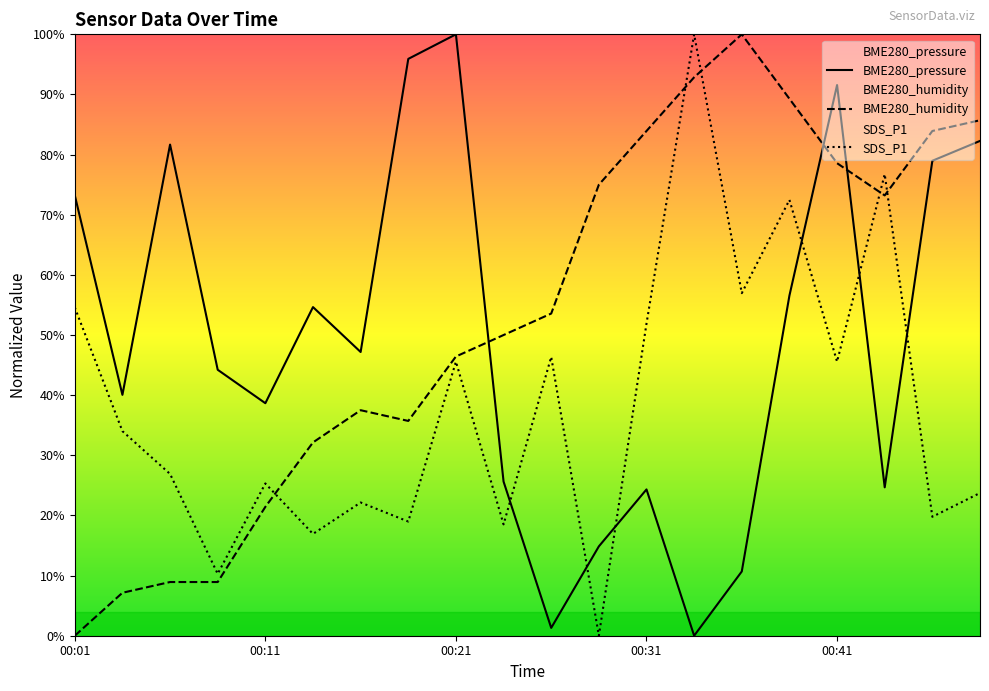

In BME280_humidity, how many points are lower than both neighbors (excluding endpoints)?

2